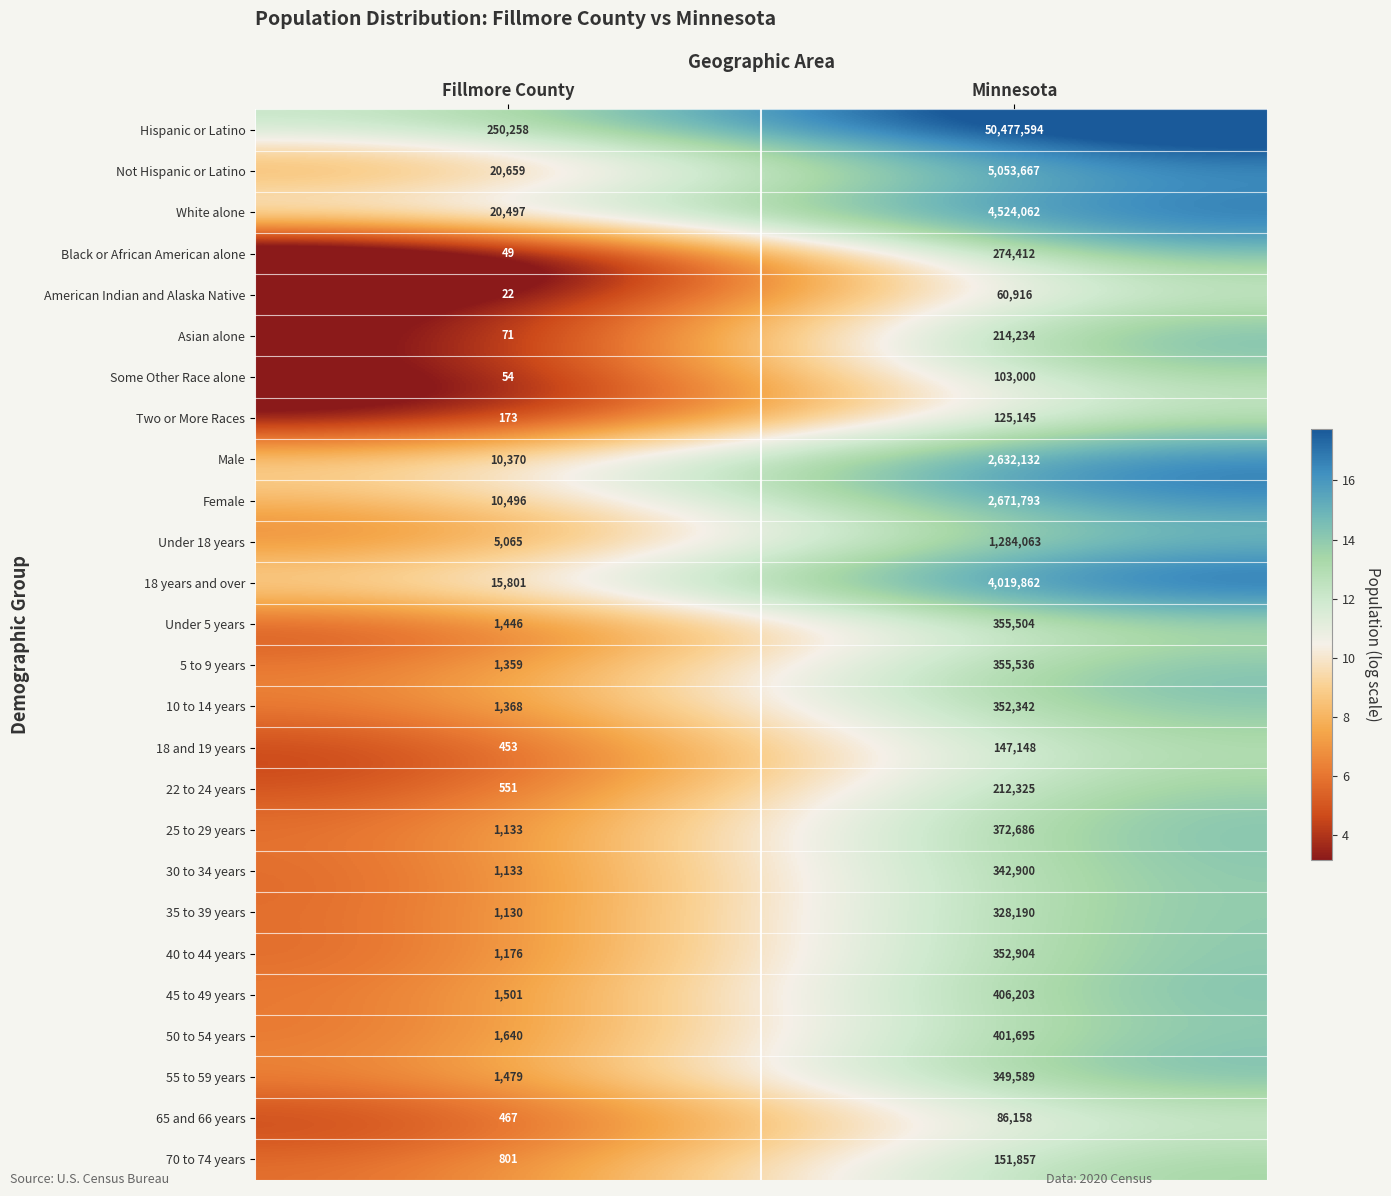

The 45 to 49 years series shows 220835 at Minnesota. True or false?

False